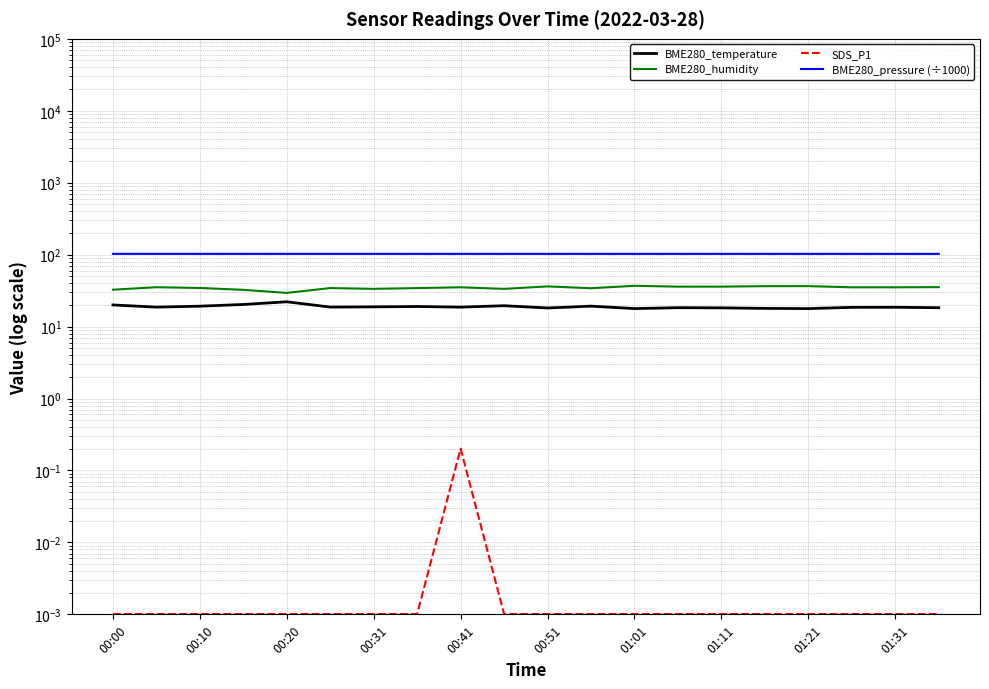

Which series has the widest spread of values?

BME280_humidity